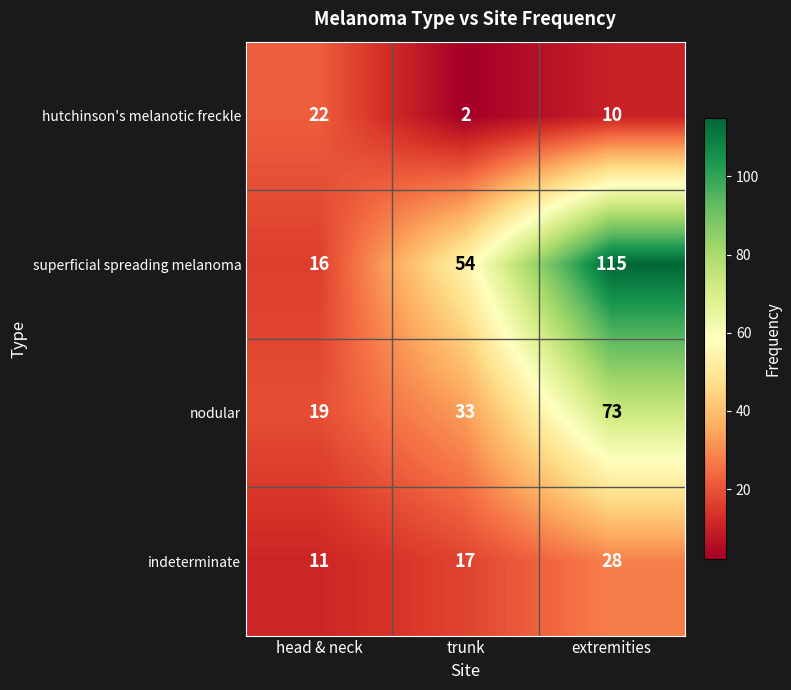

What is the difference between the second highest and minimum values in the nodular series?

14